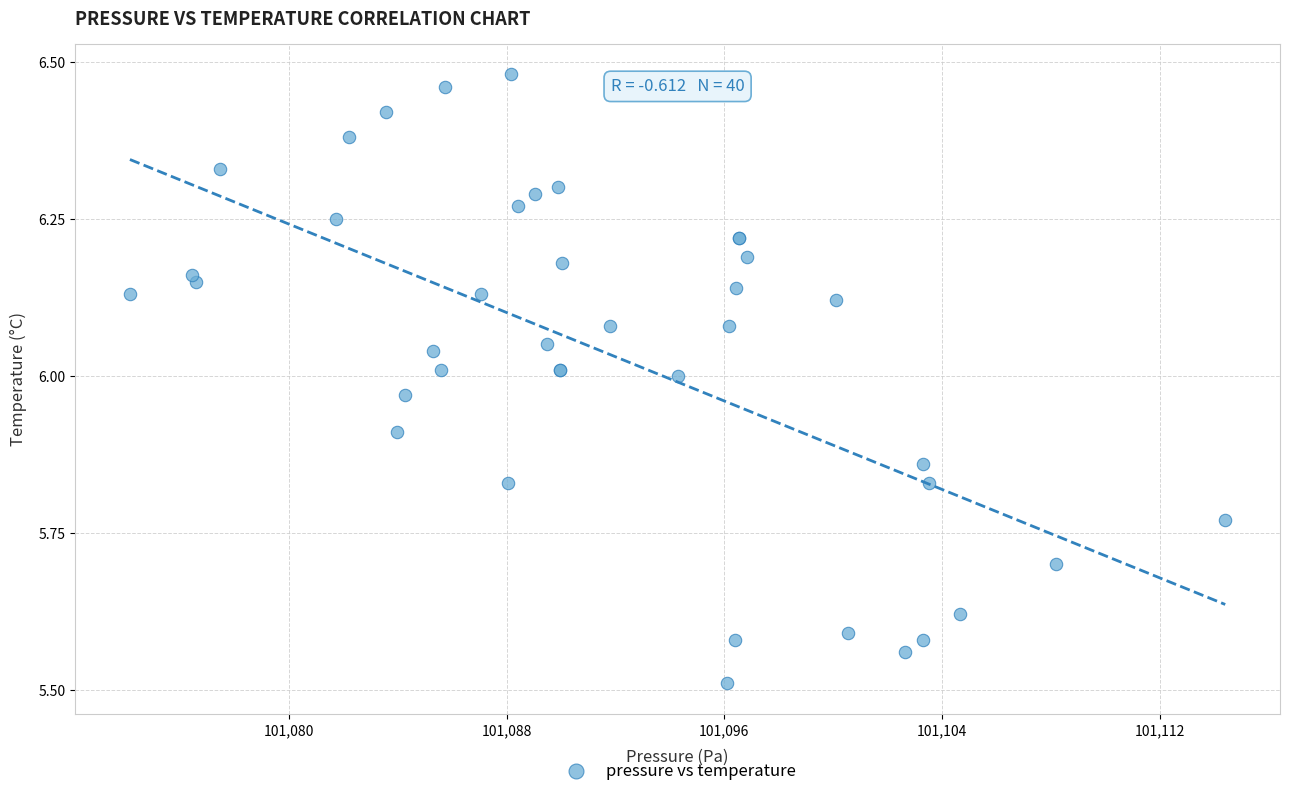

What Y value in the scatter plot is closest to 5?

5.5